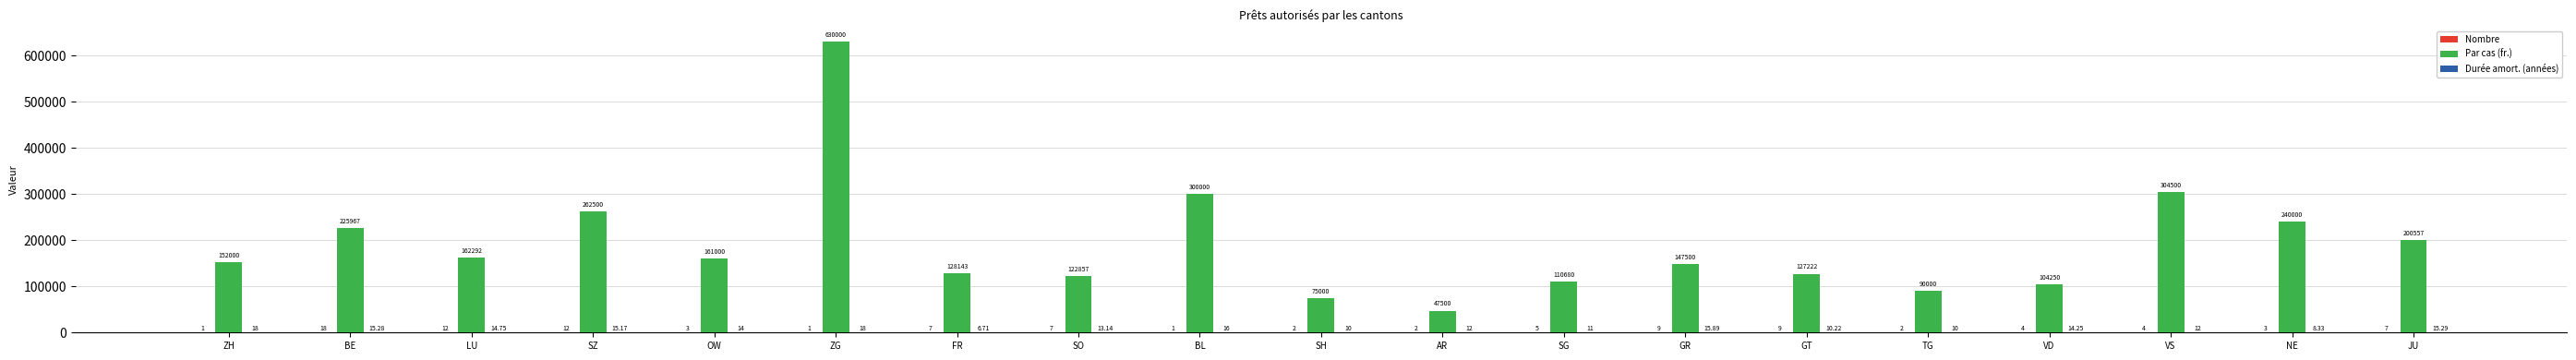

What is the sum of the Par cas (fr.) values at SH and BL?

375000.0